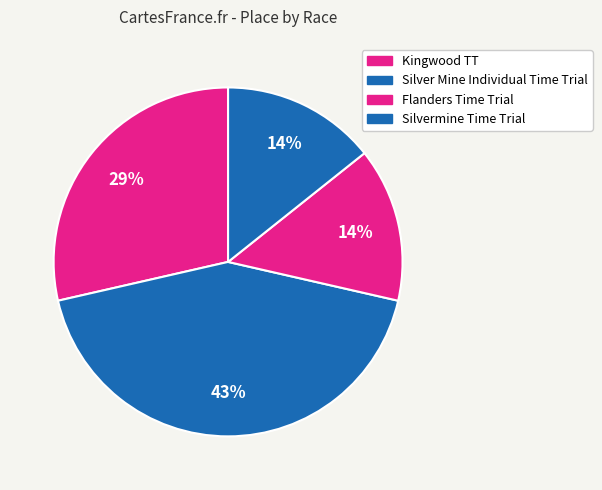

To the nearest percent, what percentage of the pie is Silver Mine Individual Time Trial?

43%